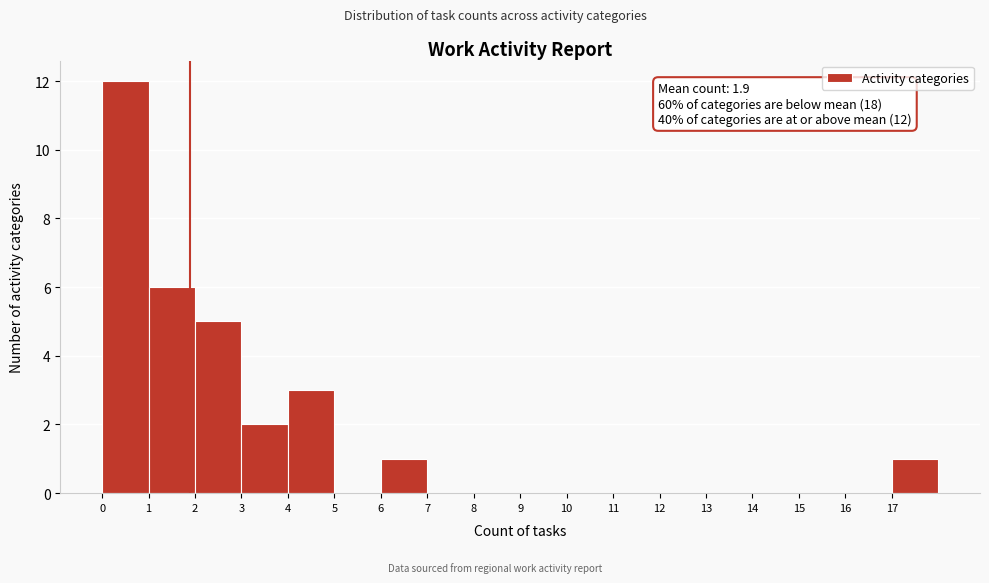

Which range on the x-axis has the tallest bar?

0 to 1